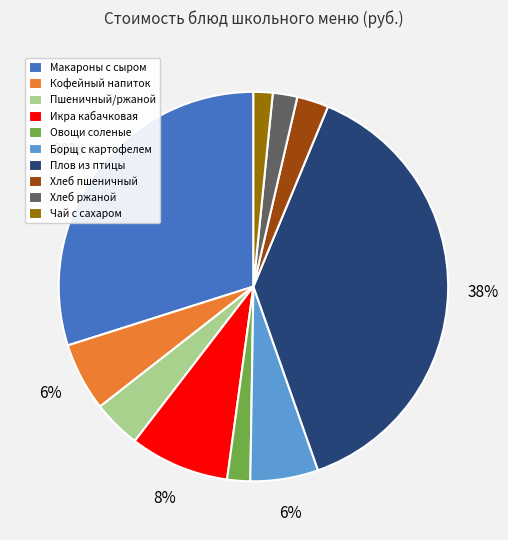

What percentage is the Кофейный напиток slice, to the nearest percent?

6%